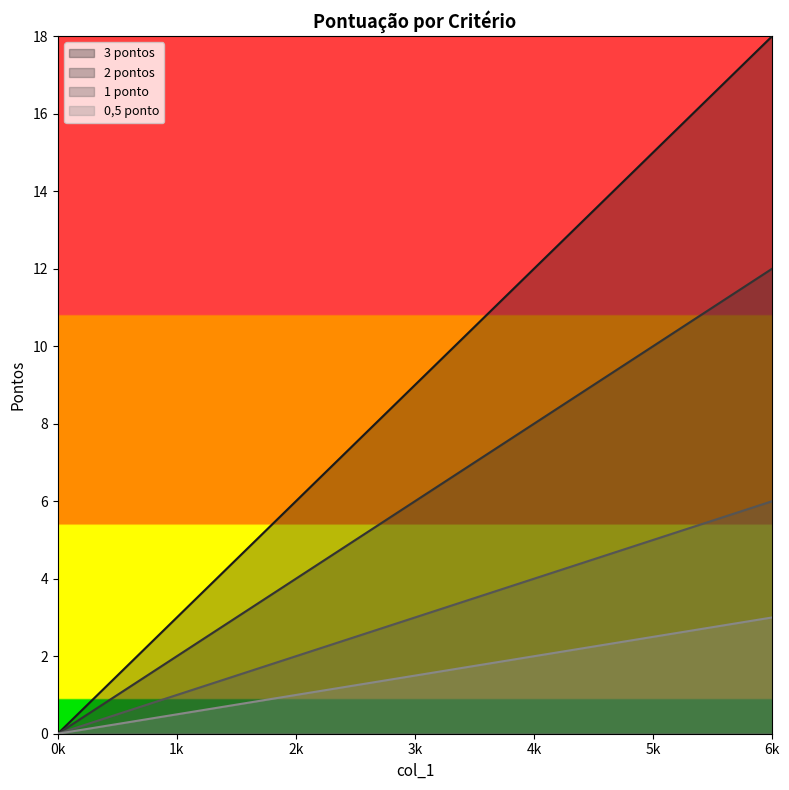

Reading left to right, list all the values displayed in this chart.

3 pontos: 0.0	3.0	6.0	9.0	12.0	15.0	18.0
2 pontos: 0.0	2.0	4.0	6.0	8.0	10.0	12.0
1 ponto: 0.0	1.0	2.0	3.0	4.0	5.0	6.0
0,5 ponto: 0.0	0.5	1.0	1.5	2.0	2.5	3.0